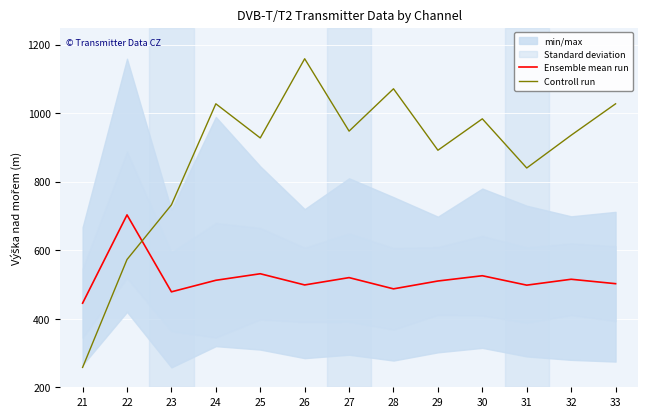

After their last crossing, which series has the higher values: Ensemble mean run or Controll run?

Controll run